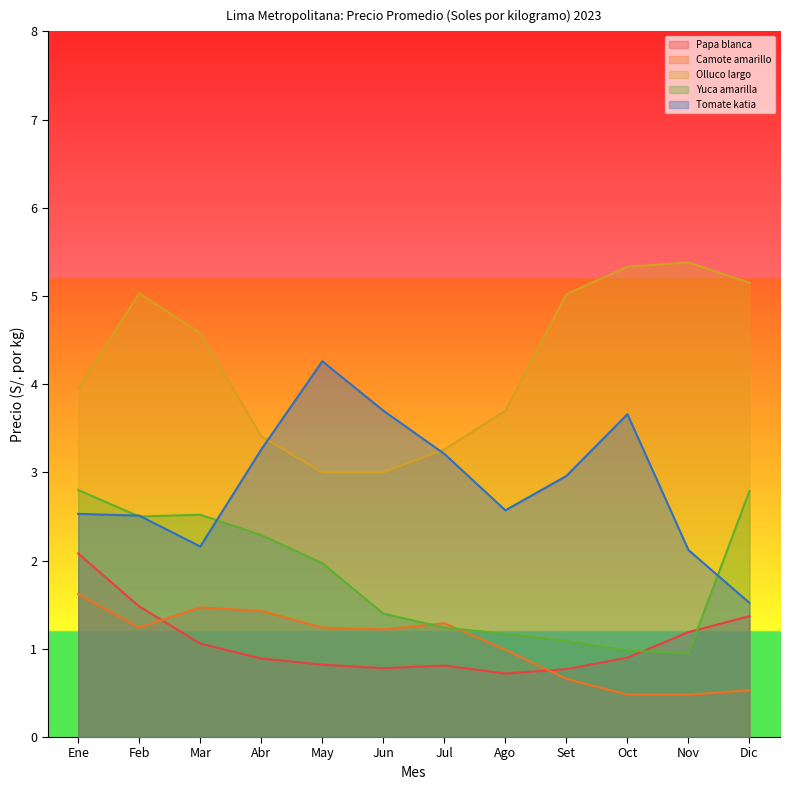

What is the smallest value displayed?

0.5